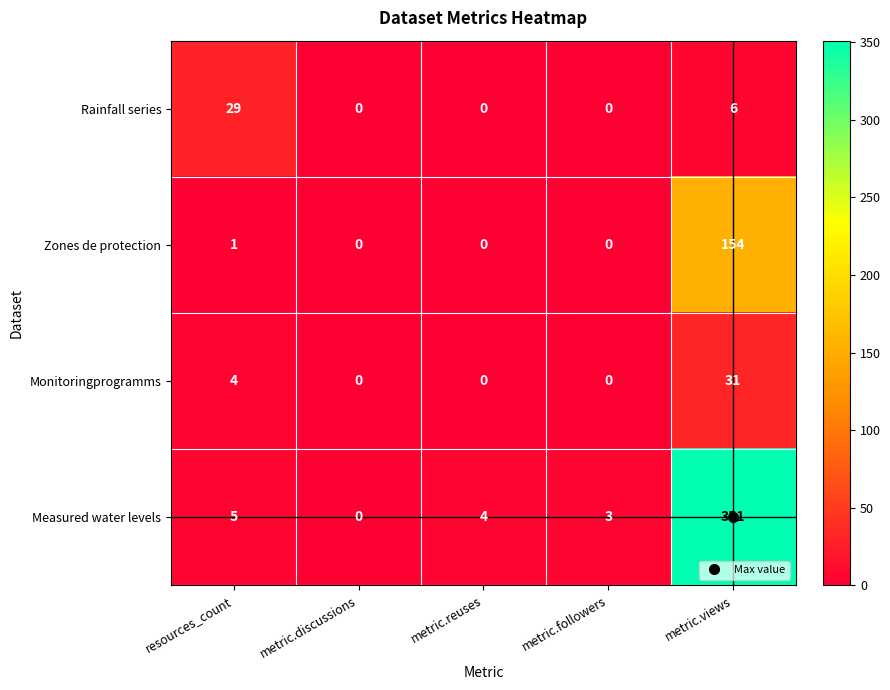

List the series in order of their peak value, highest first.

Measured water levels, Zones de protection, Monitoringprogramms, Rainfall series